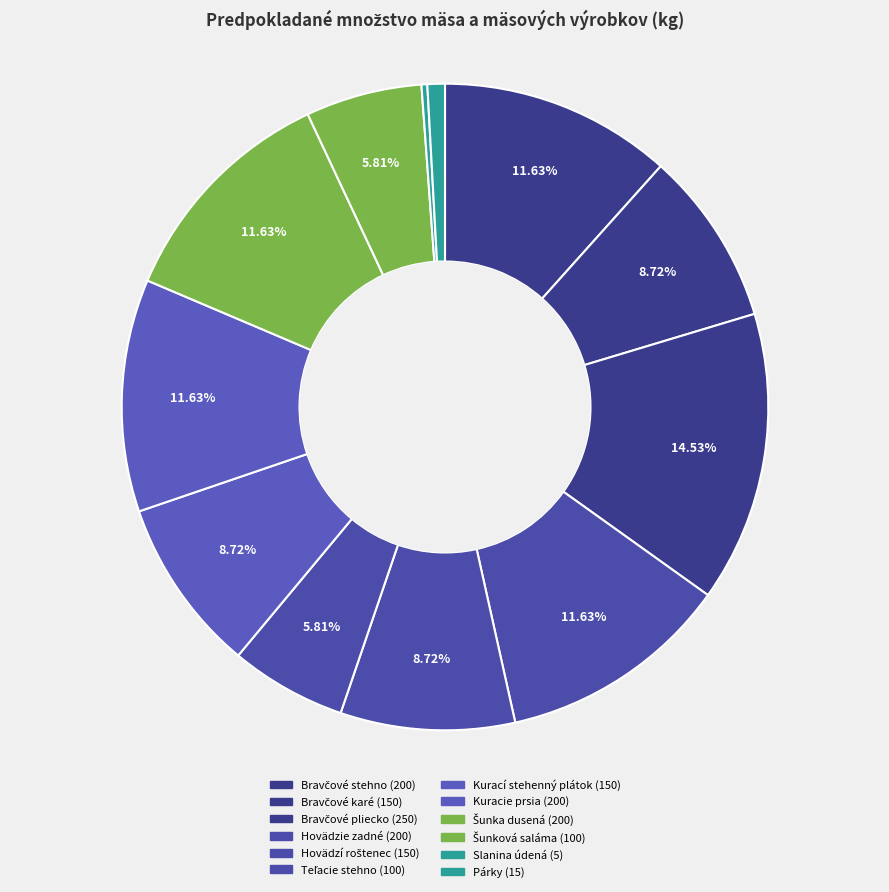

How many segments does this pie chart have?

12